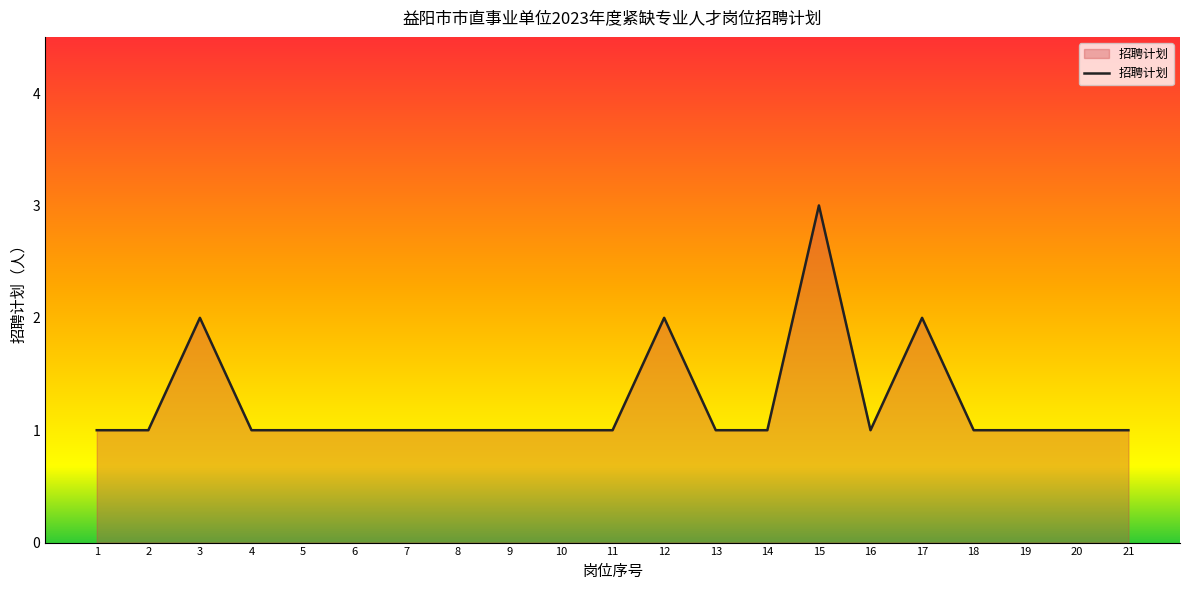

True or false: the data shows 2 at 16.

False